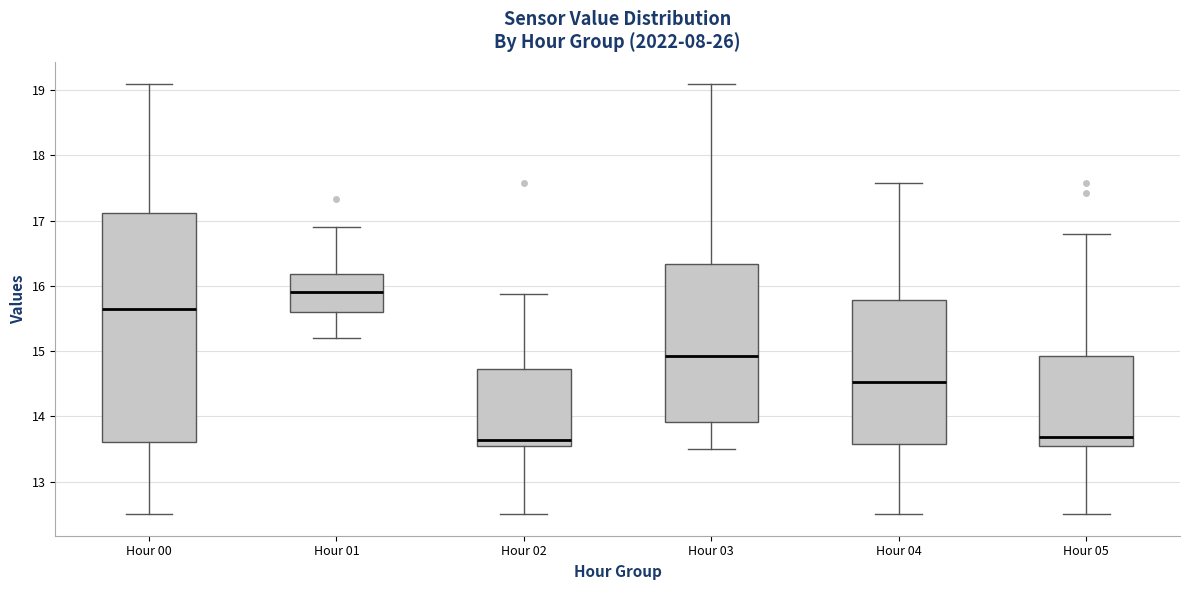

Reading left to right, transcribe this box plot: for each box, give where its median line is, the range the box spans, and where its two whiskers end, as read against the y-axis. The values are not printed on the chart, so give them approximately, as read against the axis.

Hour 00: median 15.7, box 13.6 to 17.1, whiskers 12.5 to 19.1
Hour 01: median 15.9, box 15.6 to 16.2, whiskers 15.2 to 16.9
Hour 02: median 13.6 (just above the box's lower edge), box 13.6 to 14.7, whiskers 12.5 to 15.9
Hour 03: median 14.9, box 13.9 to 16.3, whiskers 13.5 to 19.1
Hour 04: median 14.5, box 13.6 to 15.8, whiskers 12.5 to 17.6
Hour 05: median 13.7, box 13.5 to 14.9, whiskers 12.5 to 16.8